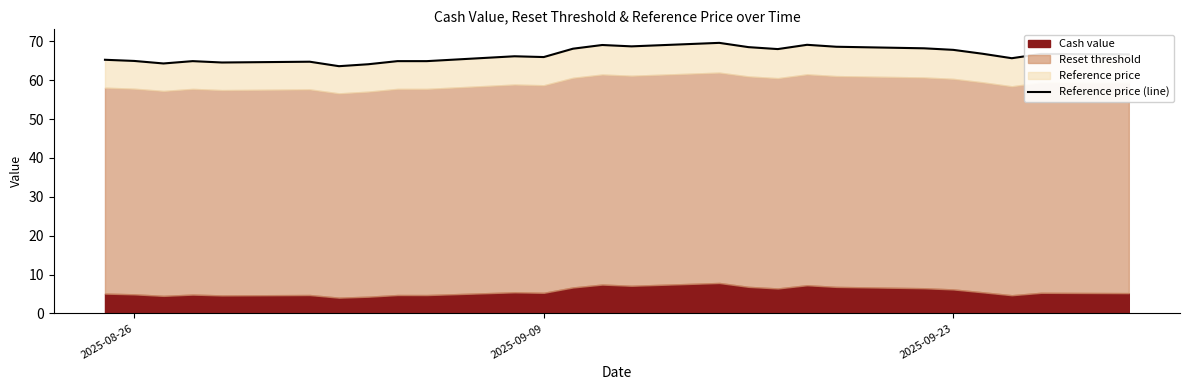

Reading right to left, extract all data points from this chart.

66.7	66.8	65.7	66.8	67.8	68.2	68.6	69.1	68.0	68.5	69.6	68.7	69.0	68.1	66.0	66.2	64.9	64.9	64.1	63.6	64.8	64.5	64.9	64.3	65.0	65.2